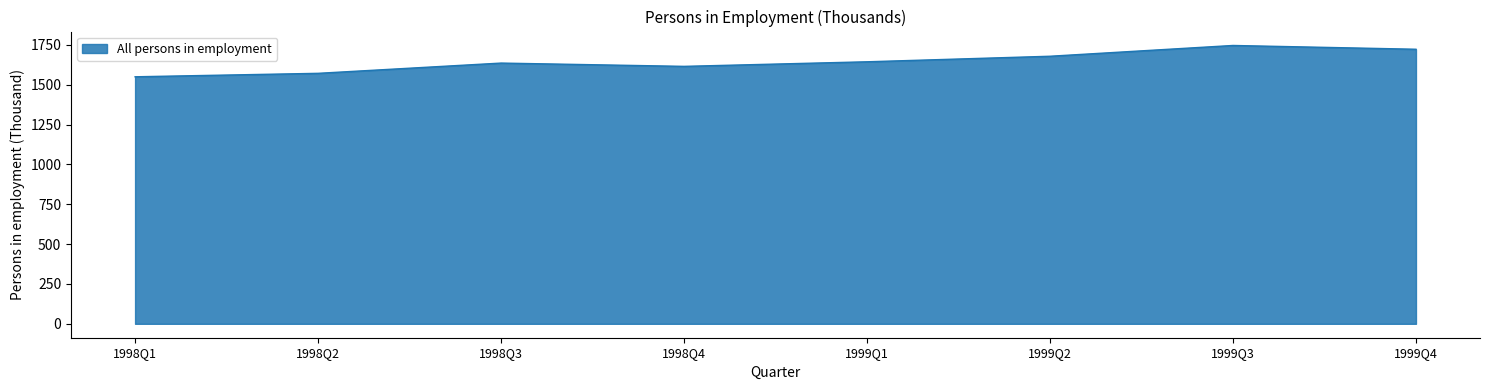

What is the average value?

1646.0